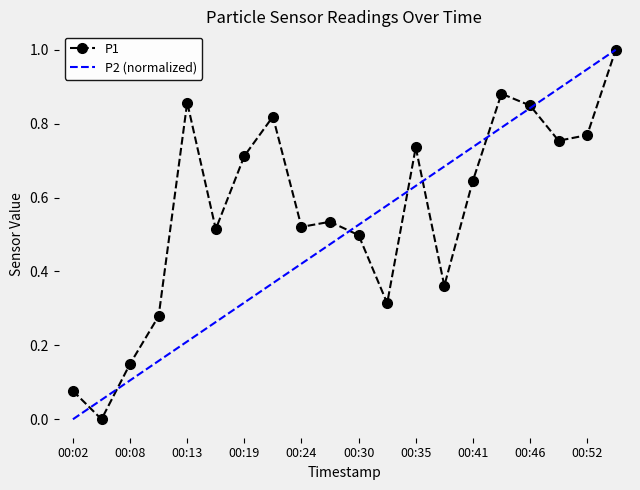

The chart shows a value of 0.5 at 00:27. True or false?

True